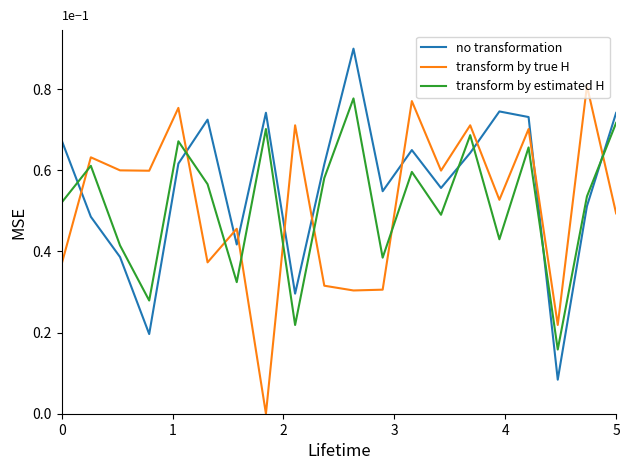

Which series has the largest total across all categories?

no transformation